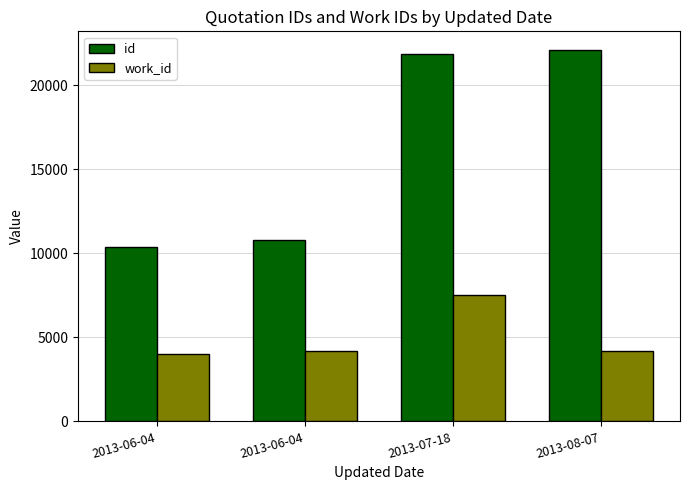

How many data points in work_id are less than 4171?

2